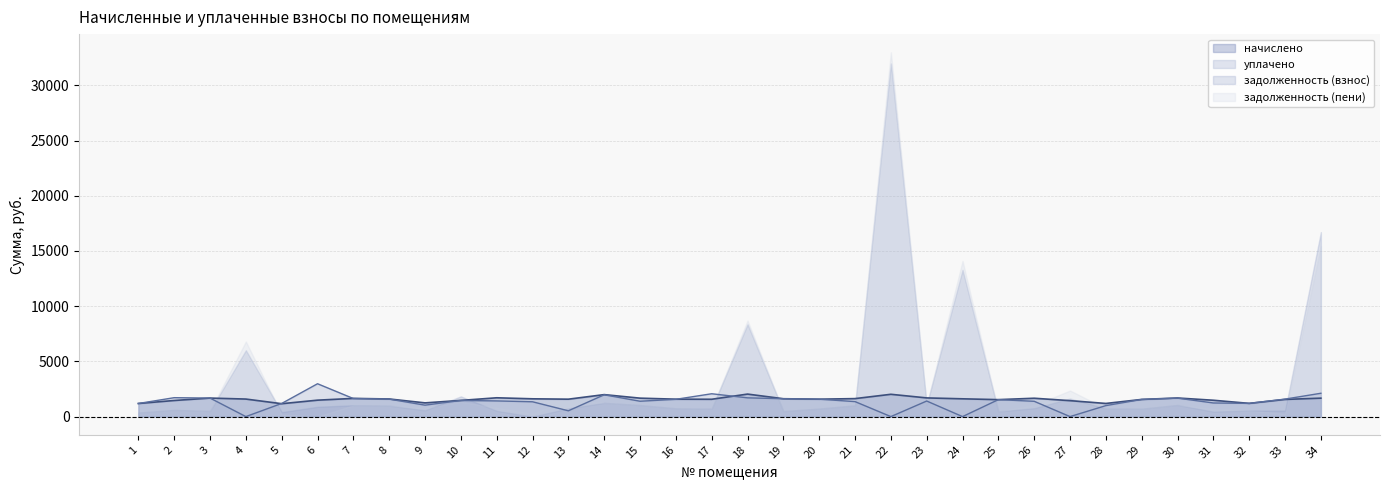

What is the sum of the уплачено values at 2 and 27?

1713.6